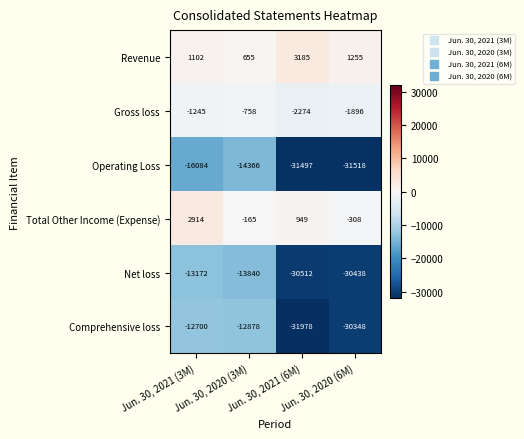

Which series has the largest range (max minus min)?

Comprehensive loss